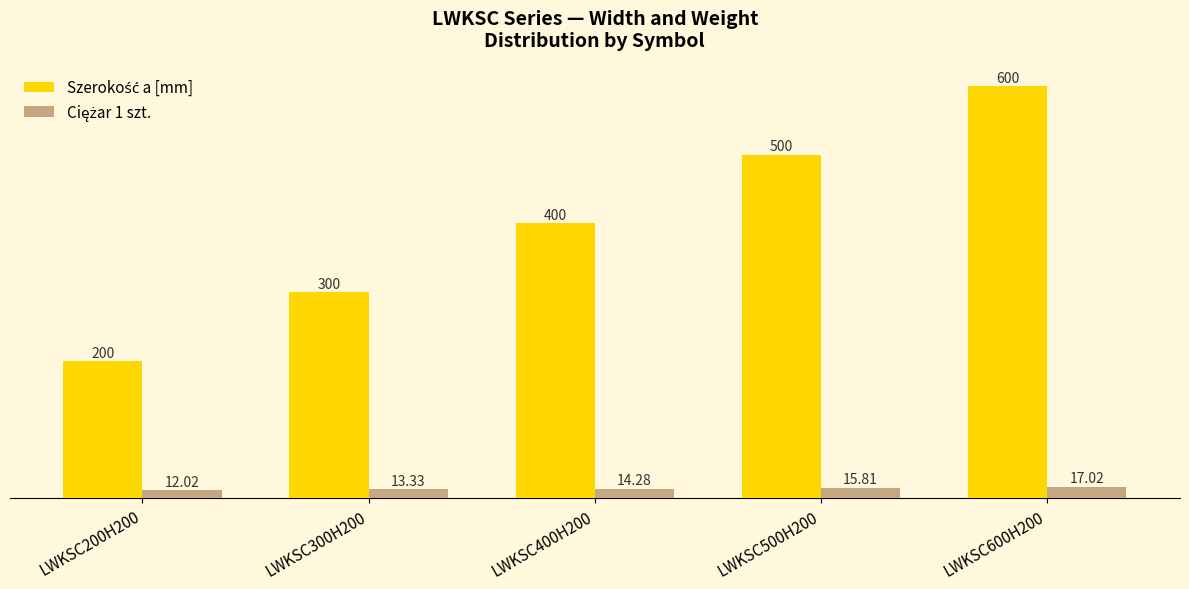

What is the total value across all series at LWKSC300H200?

313.3